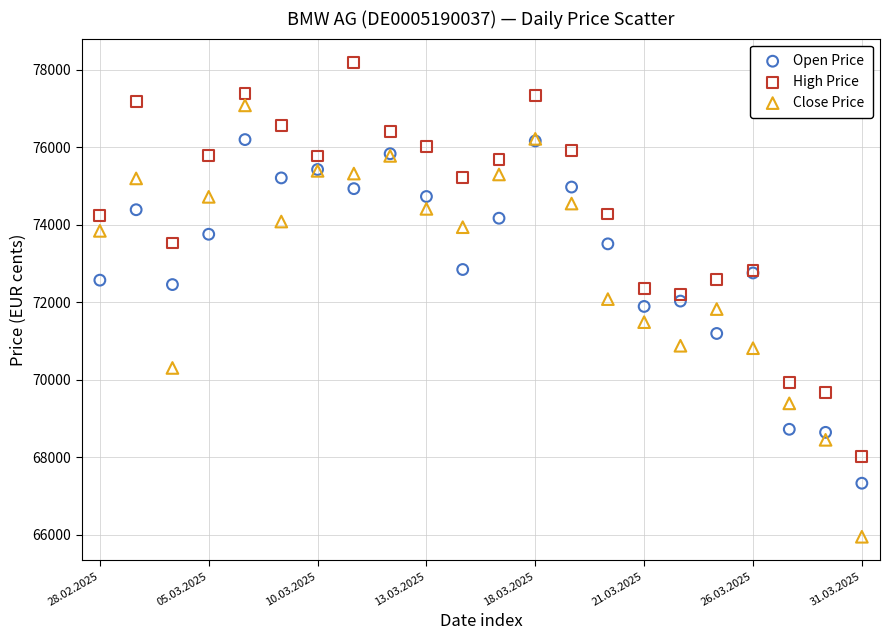

Which series has the largest Y range (max minus min)?

Close Price